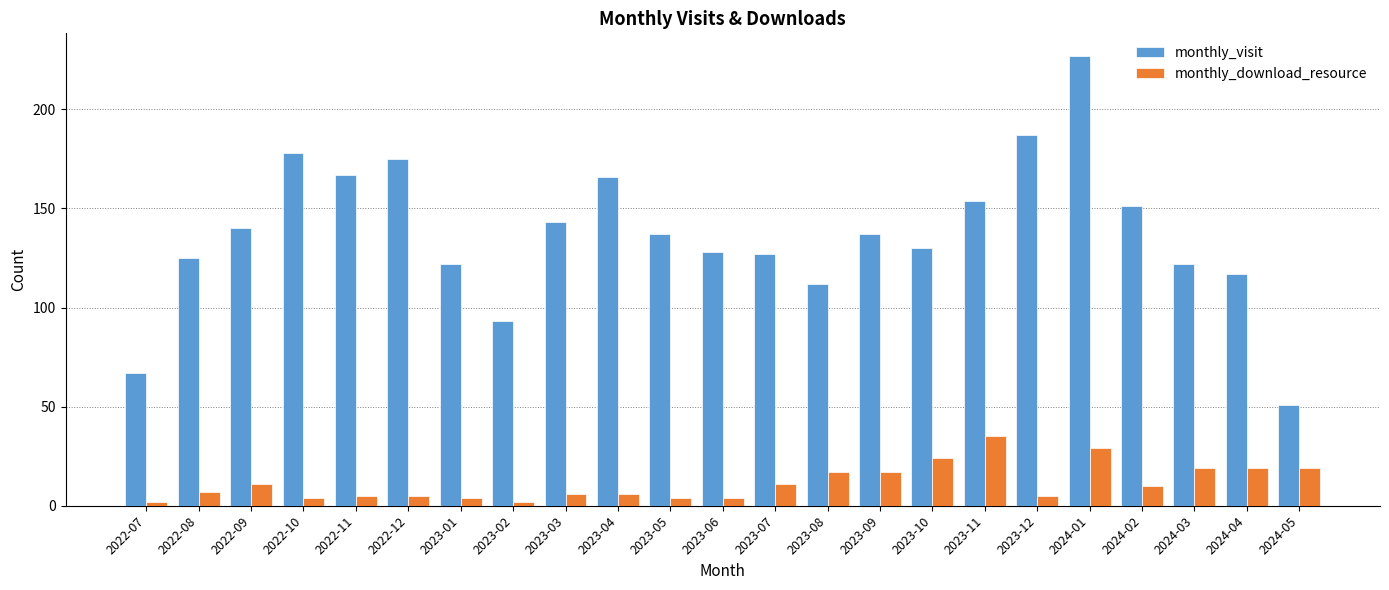

Which category has the highest value across all series?

2024-01